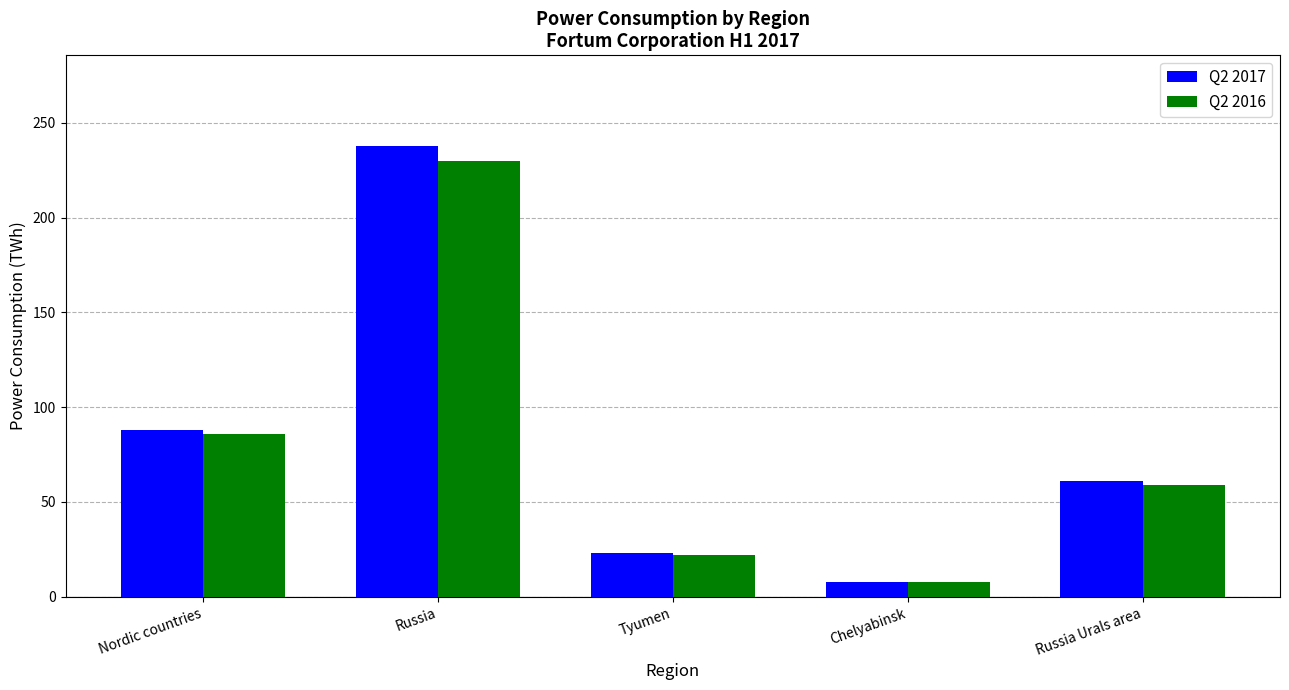

What is the total value across all series at Tyumen?

45